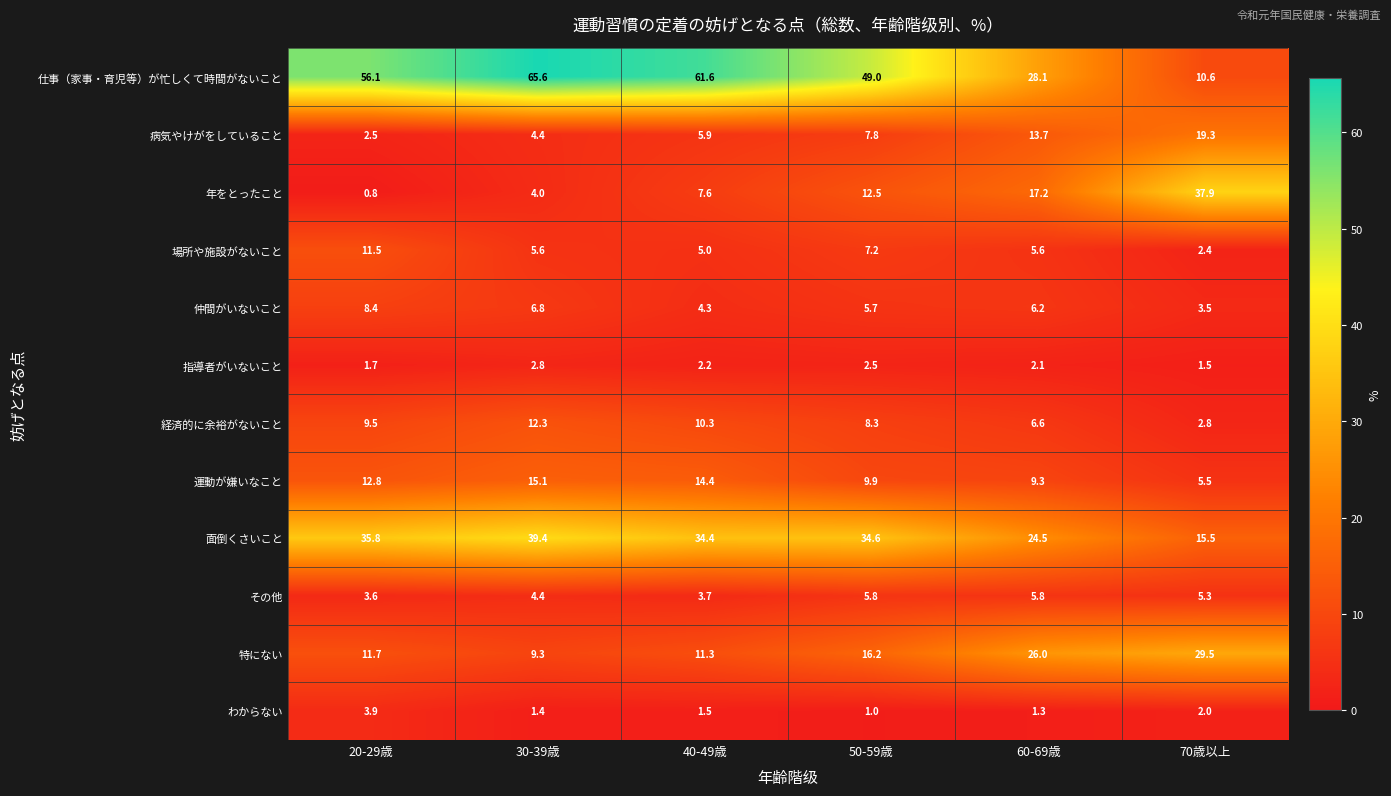

What is the total value across all series at 60-69歳?

146.4